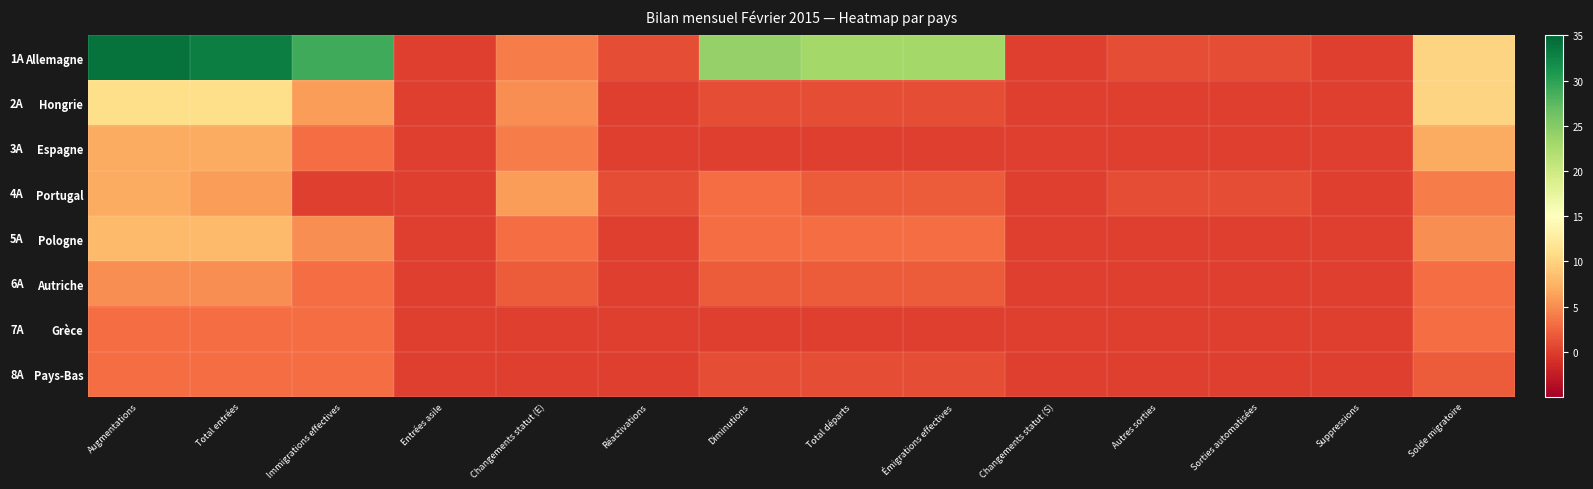

Which series has the largest total across all categories?

Allemagne